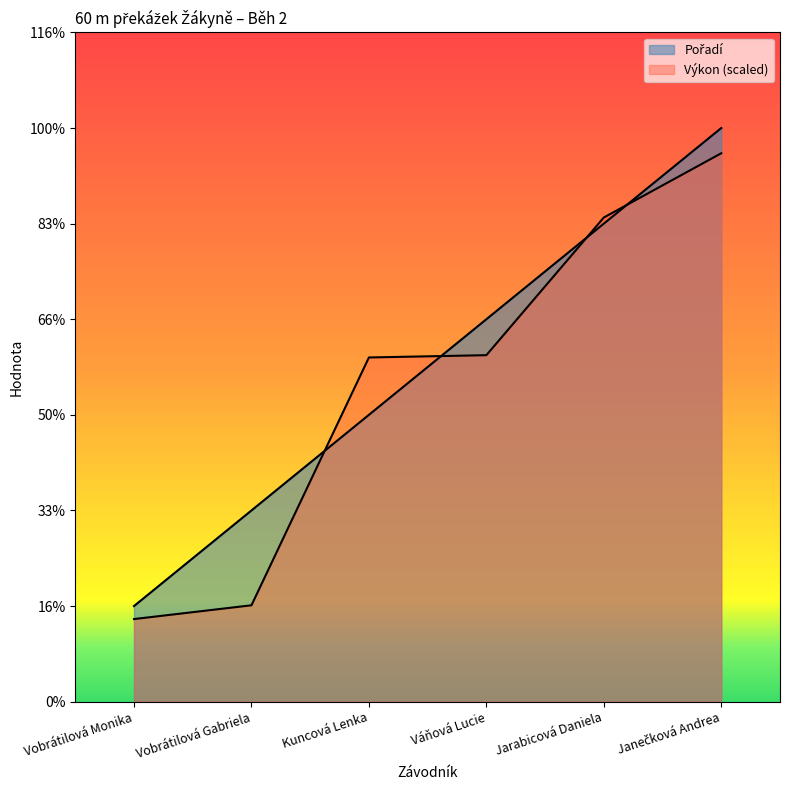

How many Pořadí values are between 2 and 5?

4